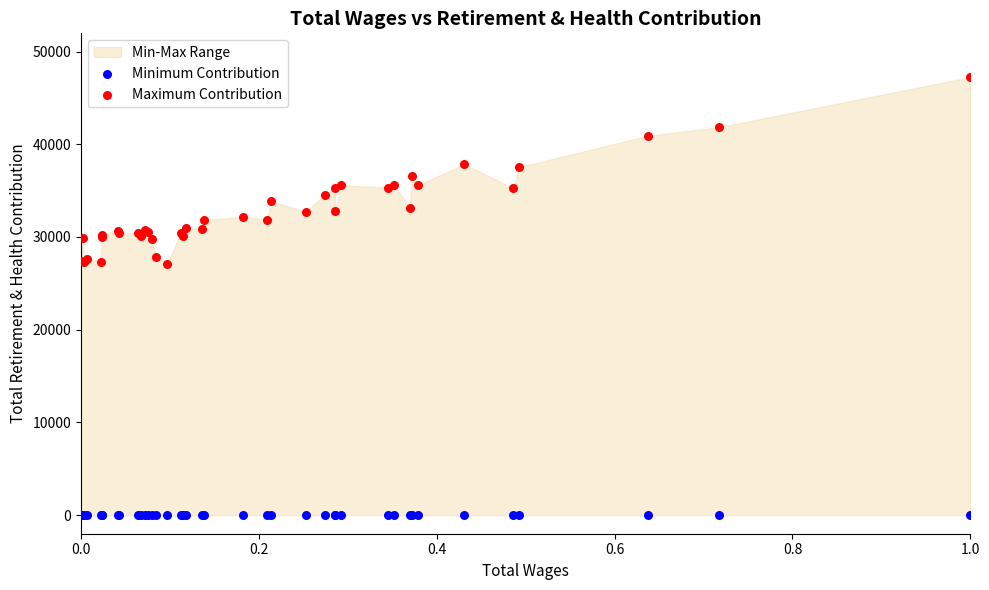

Which series contains the highest Y value?

Maximum Contribution